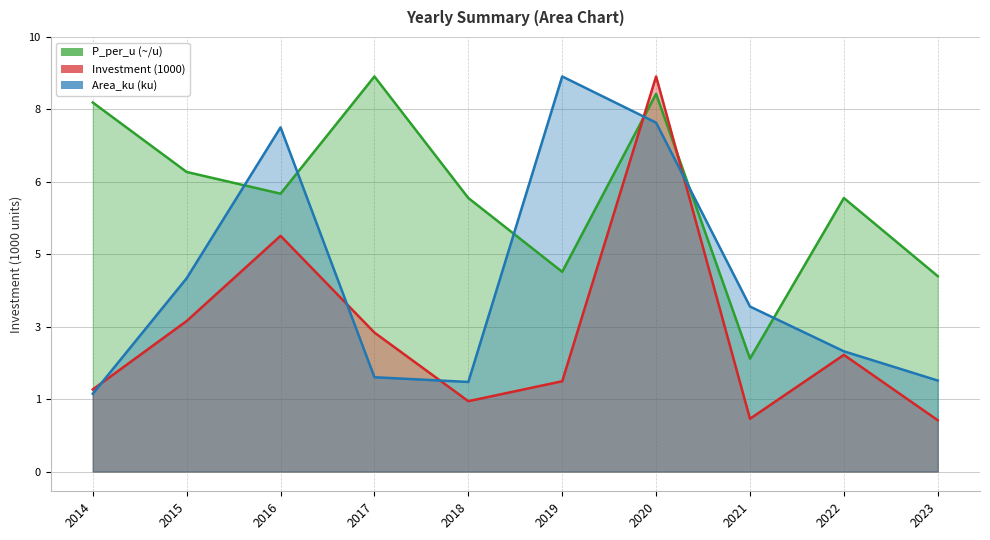

Rank the series by their maximum value, from highest to lowest.

P_per_u (~/u), Investment (1000), Area_ku (ku)